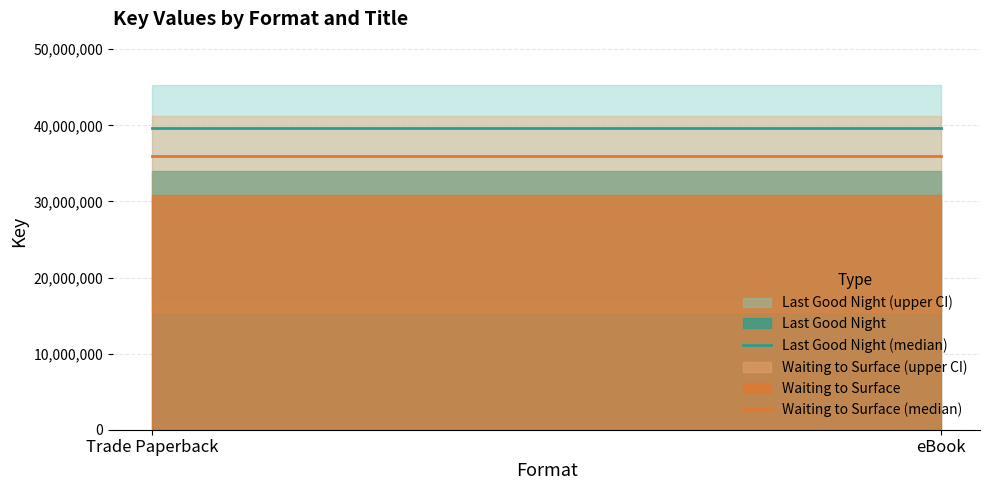

Reading right to left, transcribe all the data shown in this chart.

Last Good Night (median): 39633821.5	39633821.5
Waiting to Surface (median): 36016414.9	36016414.9